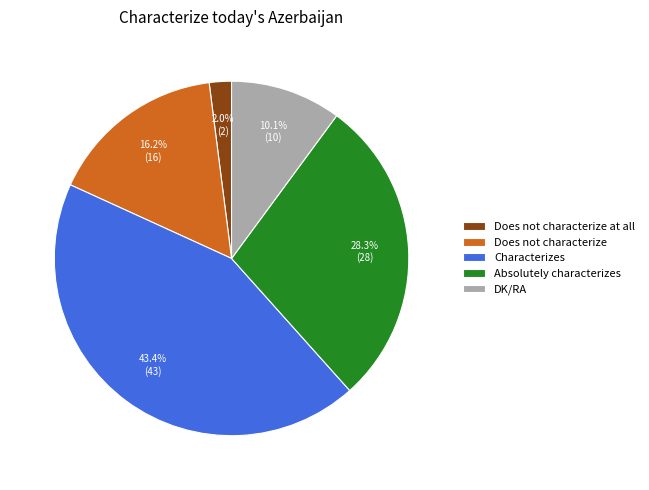

To the nearest percent, what is the combined percentage of DK/RA and Does not characterize?

26%